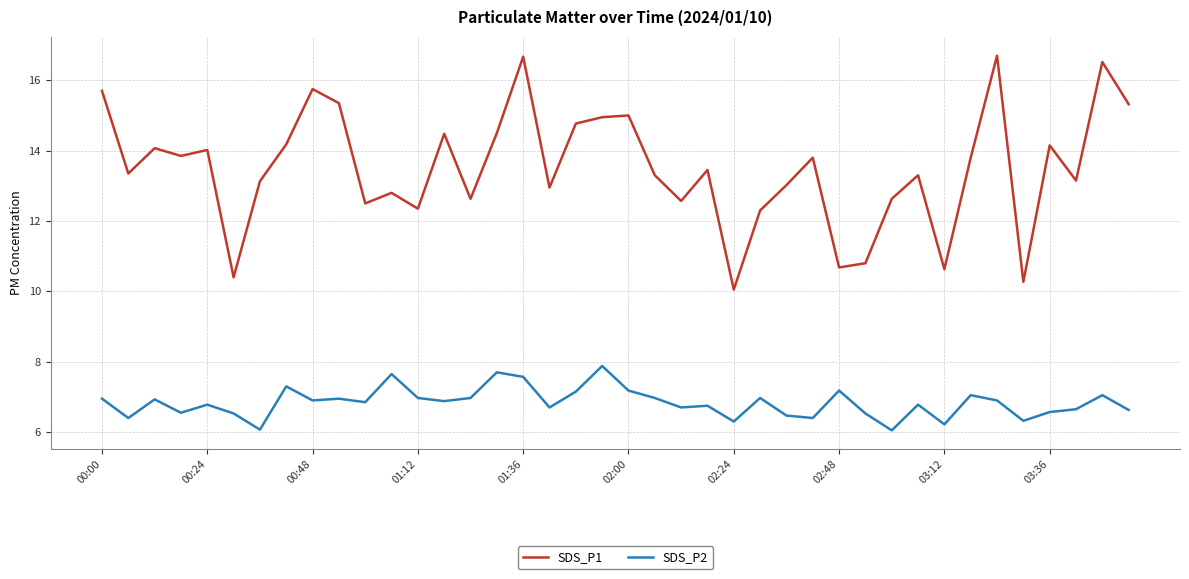

What is the lowest value of the SDS_P1 series?

10.1